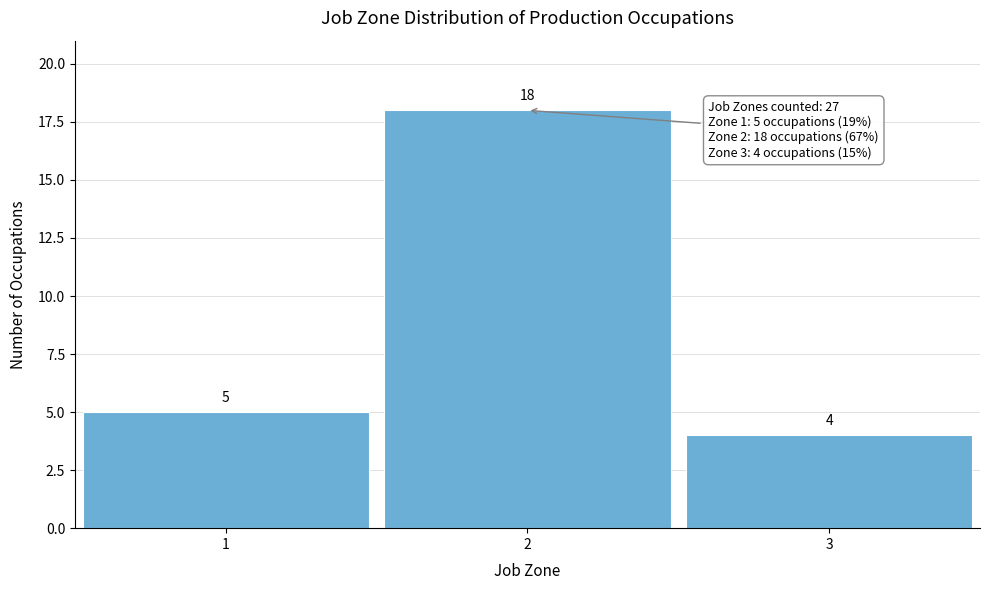

Reading left to right, list all the values displayed in this chart.

5	18	4